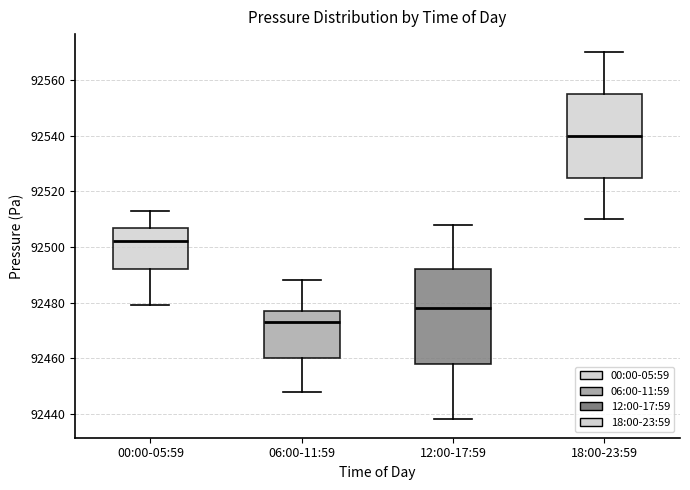

Reading left to right, transcribe this box plot: for each box, give where its median line is, the range the box spans, and where its two whiskers end, as read against the y-axis. The values are not printed on the chart, so give them approximately, as read against the axis.

00:00-05:59: median 92502, box 92492 to 92508, whiskers 92480 to 92514
06:00-11:59: median 92474, box 92460 to 92478, whiskers 92448 to 92488
12:00-17:59: median 92478, box 92458 to 92492, whiskers 92438 to 92508
18:00-23:59: median 92540, box 92526 to 92556, whiskers 92510 to 92570